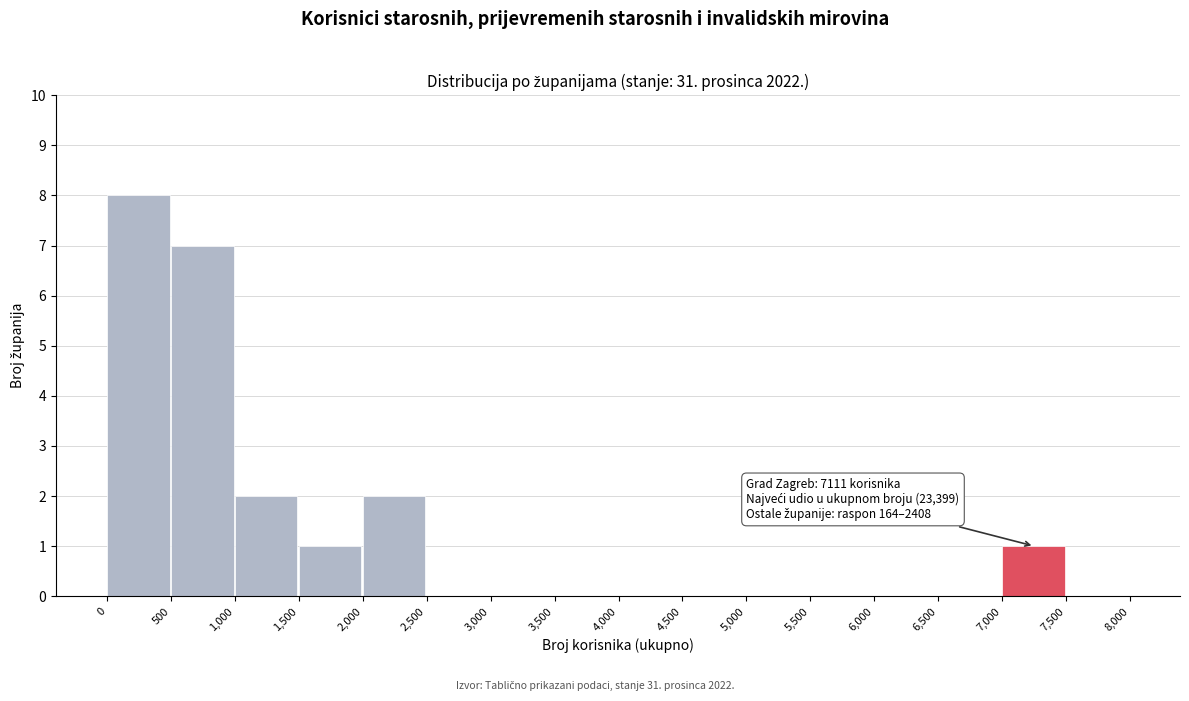

Which range on the x-axis has the tallest bar?

0 to 500